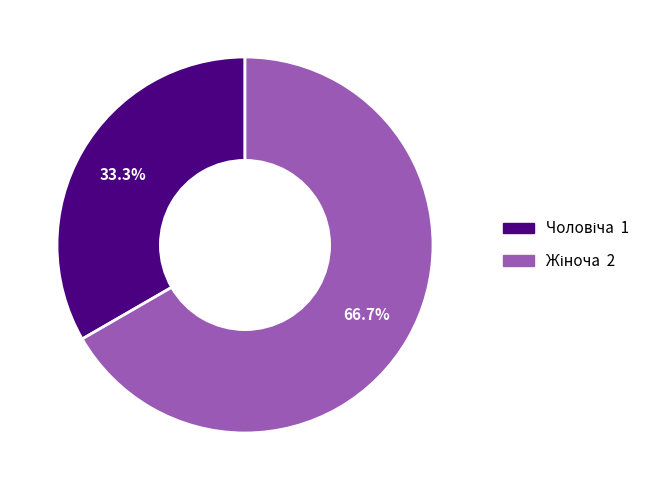

Is there any slice that represents more than half of the pie?

Yes